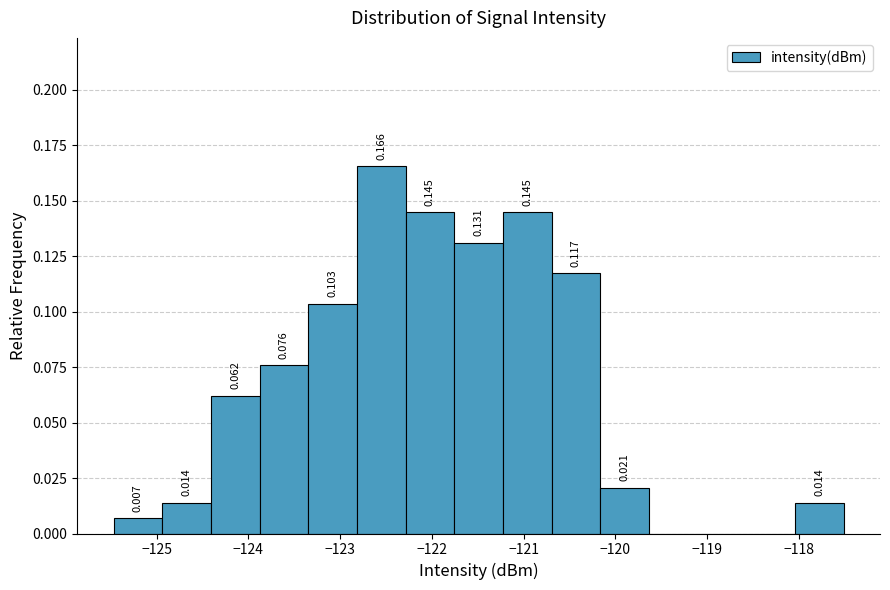

Over which range of the x-axis is the bar tallest?

-122.8 to -122.3